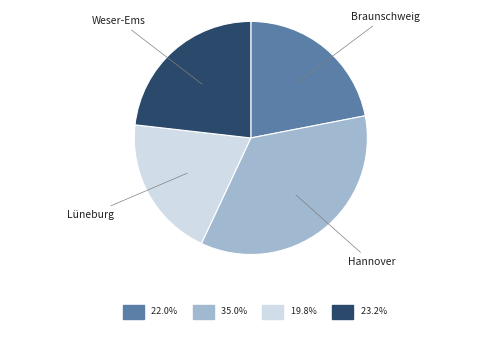

Does any single category account for the majority?

No